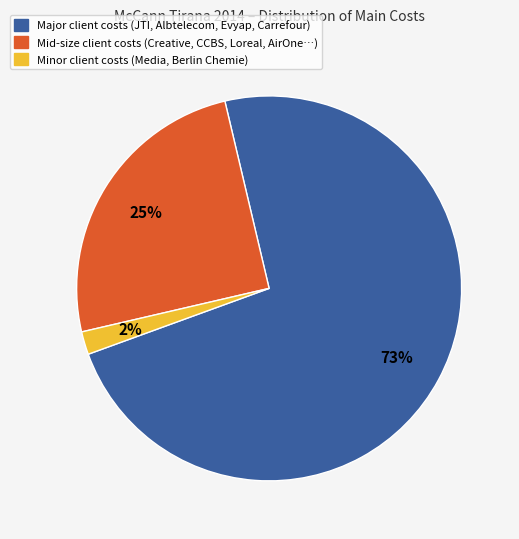

To the nearest percent, what is the average slice percentage?

33%